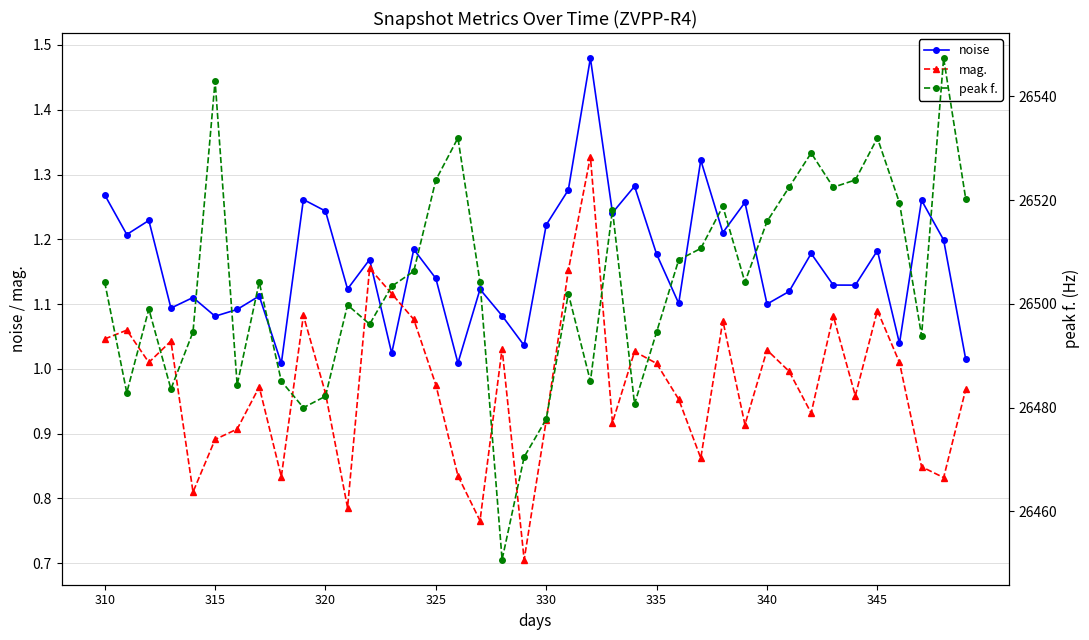

True or false: noise and peak f. intersect in this chart.

False